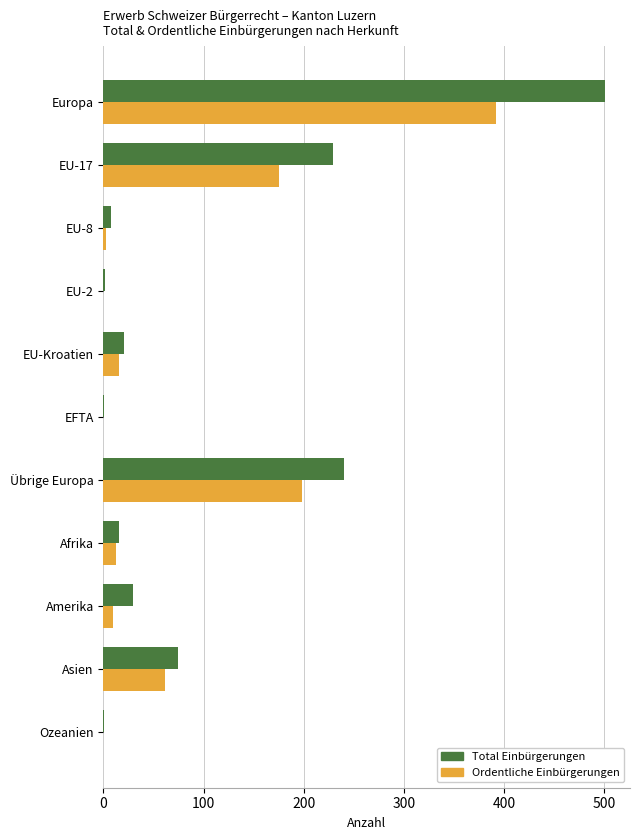

True or false: Total Einbürgerungen has a value of 98 at EU-17.

False